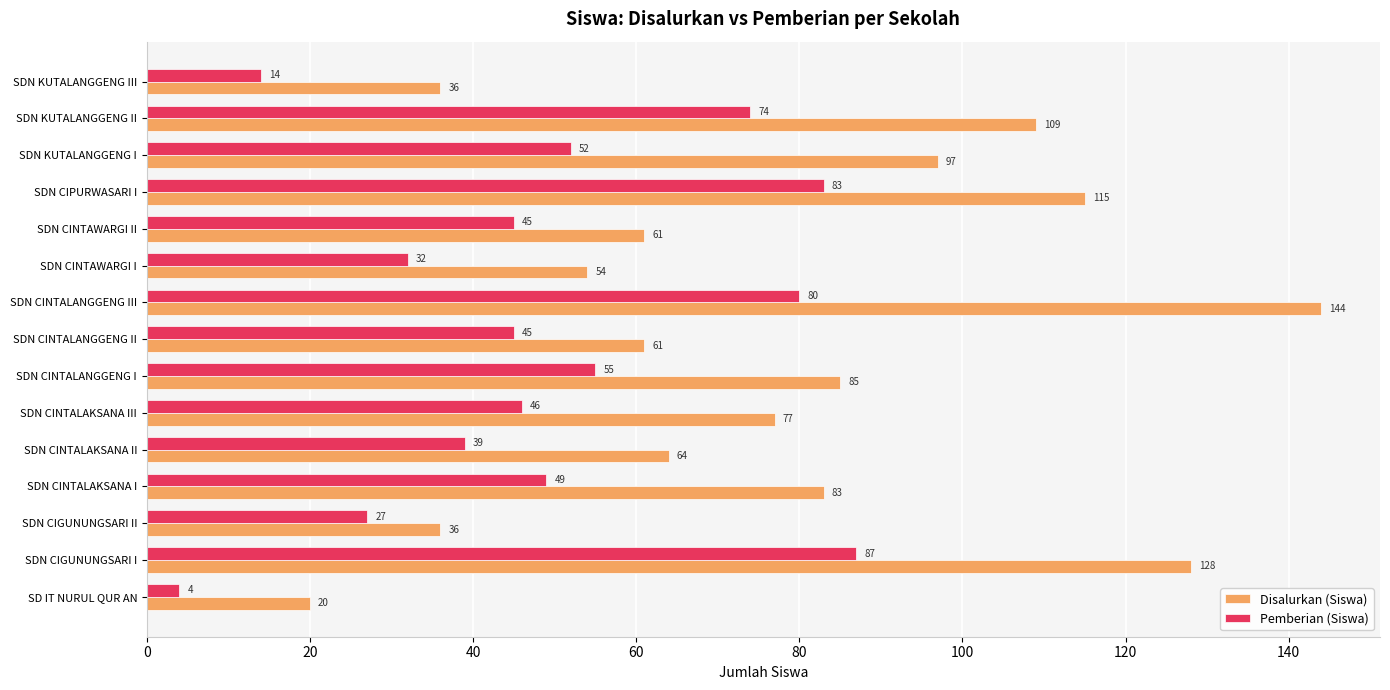

What is the sum of all Pemberian (Siswa) values?

732